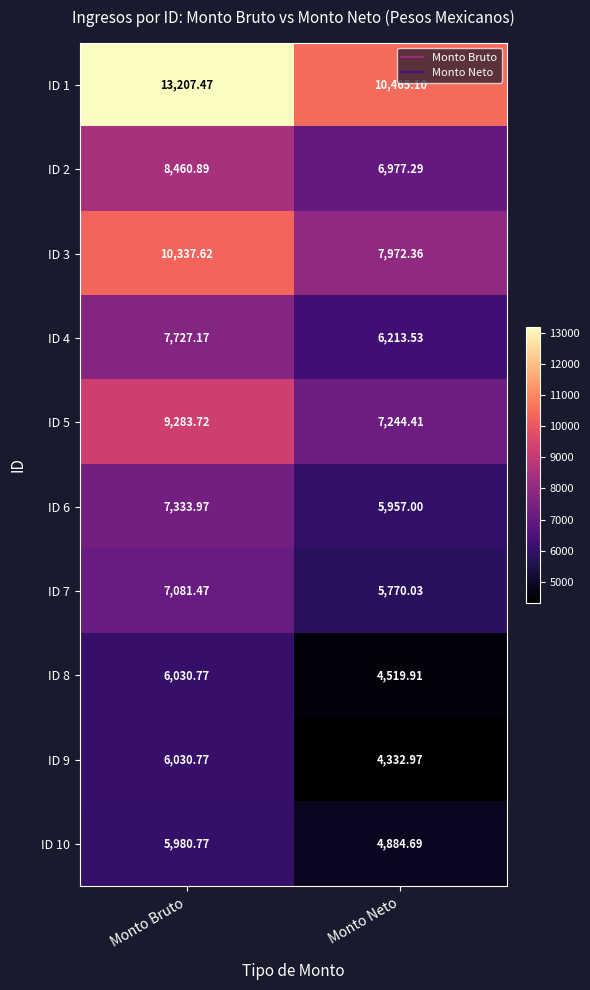

Which label corresponds to the smallest value in the chart?

Monto Neto